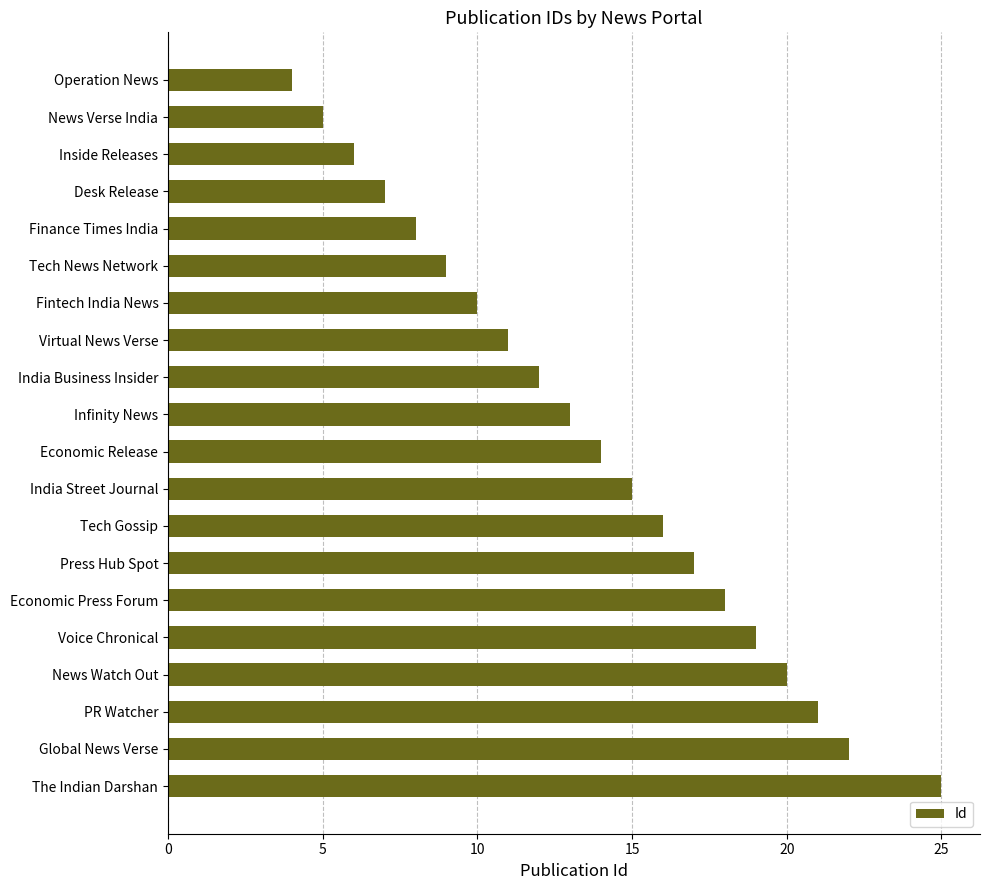

List the labels in order of value, smallest first.

Operation News, News Verse India, Inside Releases, Desk Release, Finance Times India, Tech News Network, Fintech India News, Virtual News Verse, India Business Insider, Infinity News, Economic Release, India Street Journal, Tech Gossip, Press Hub Spot, Economic Press Forum, Voice Chronical, News Watch Out, PR Watcher, Global News Verse, The Indian Darshan